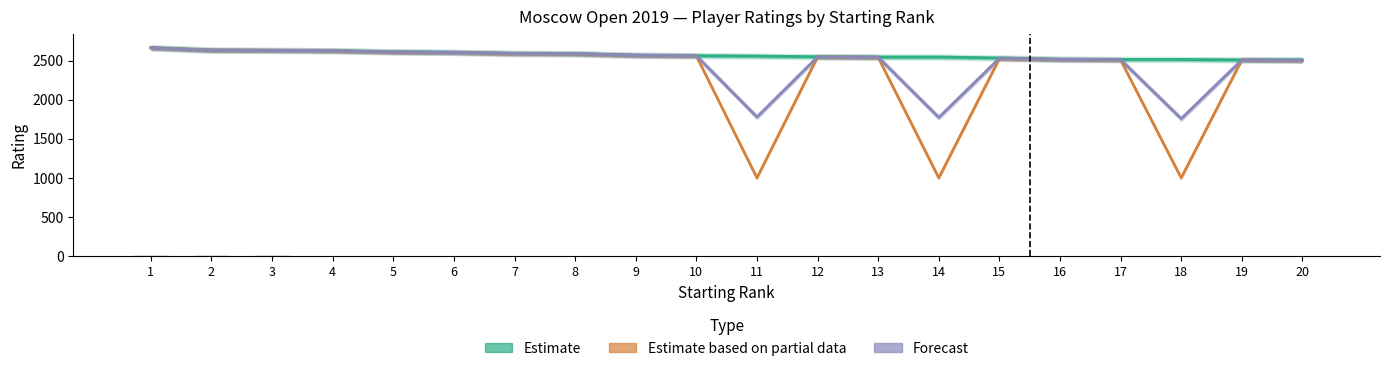

What is the sum of the Estimate based on partial data values at 16 and 1?

5177.0